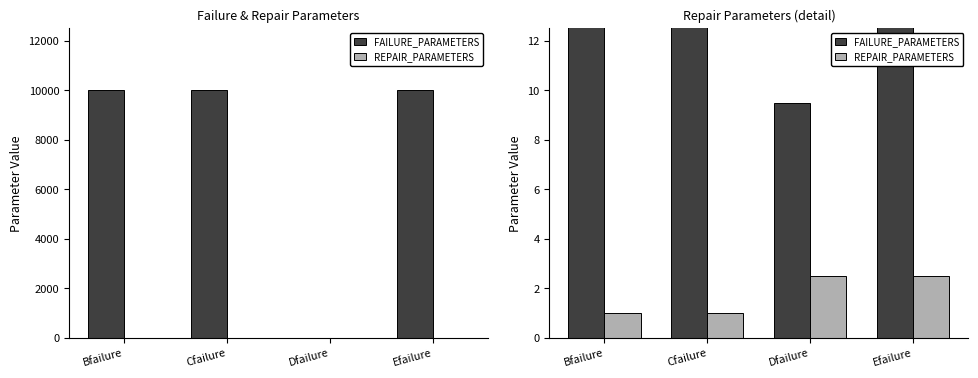

Reading left to right, list all the values displayed in this chart.

FAILURE_PARAMETERS: Bfailure=10000.0	Cfailure=10000.0	Dfailure=9.5	Efailure=10000.0
REPAIR_PARAMETERS: Bfailure=1.0	Cfailure=1.0	Dfailure=2.5	Efailure=2.5